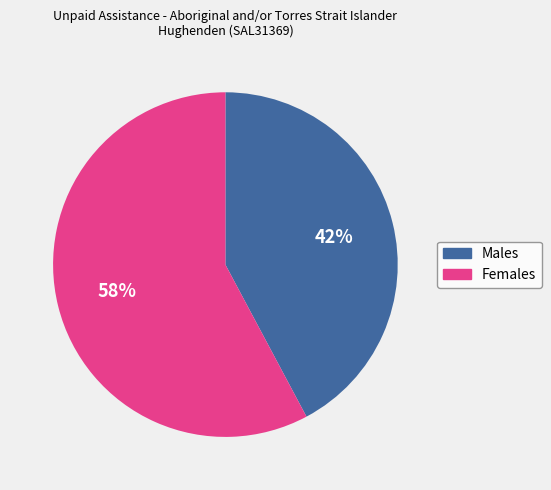

Which has a higher value, Females or Males?

Females